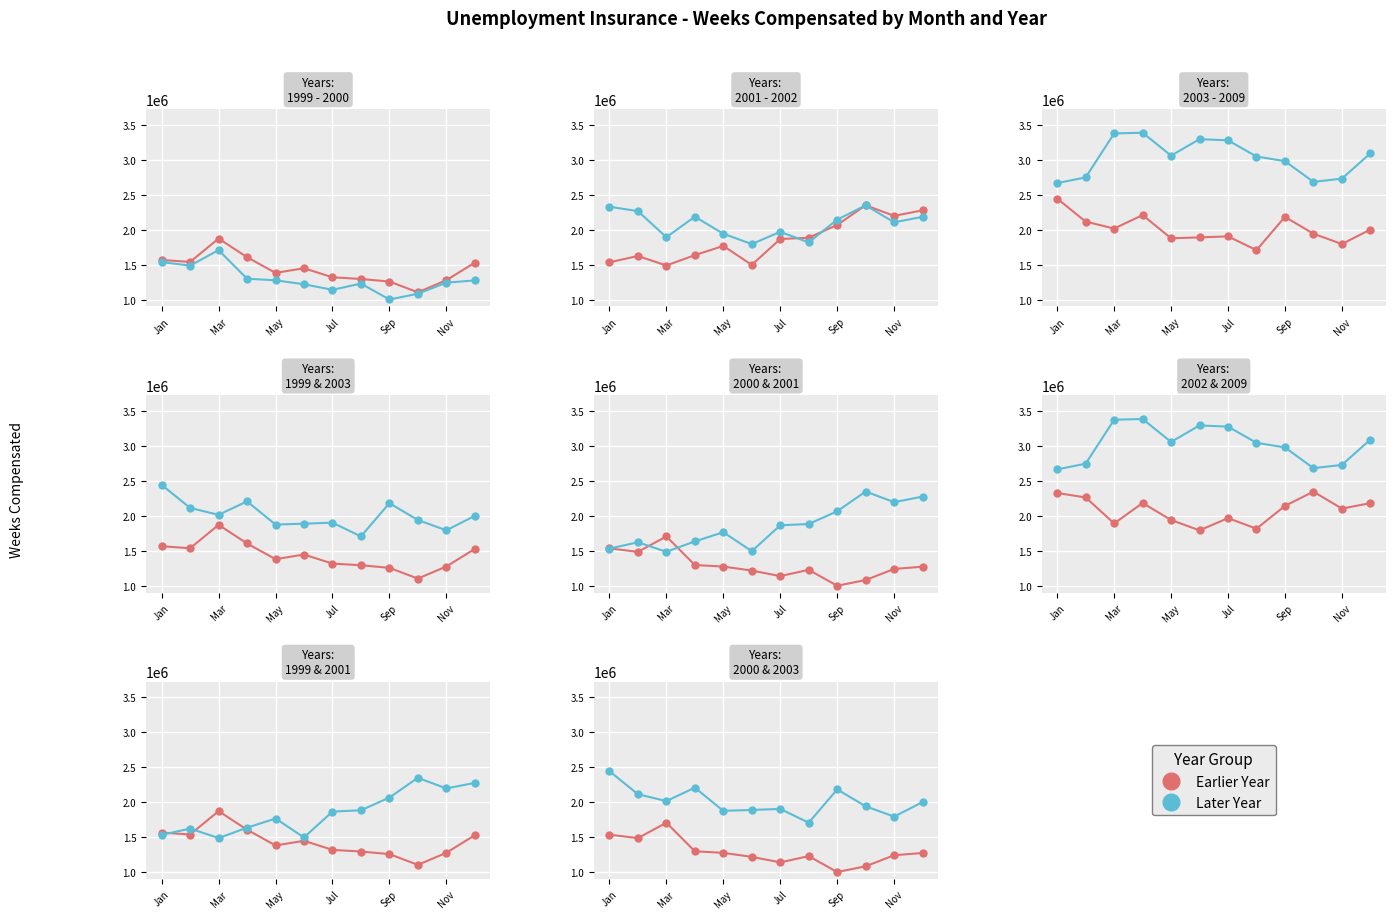

Which has a higher value, August or January?

January